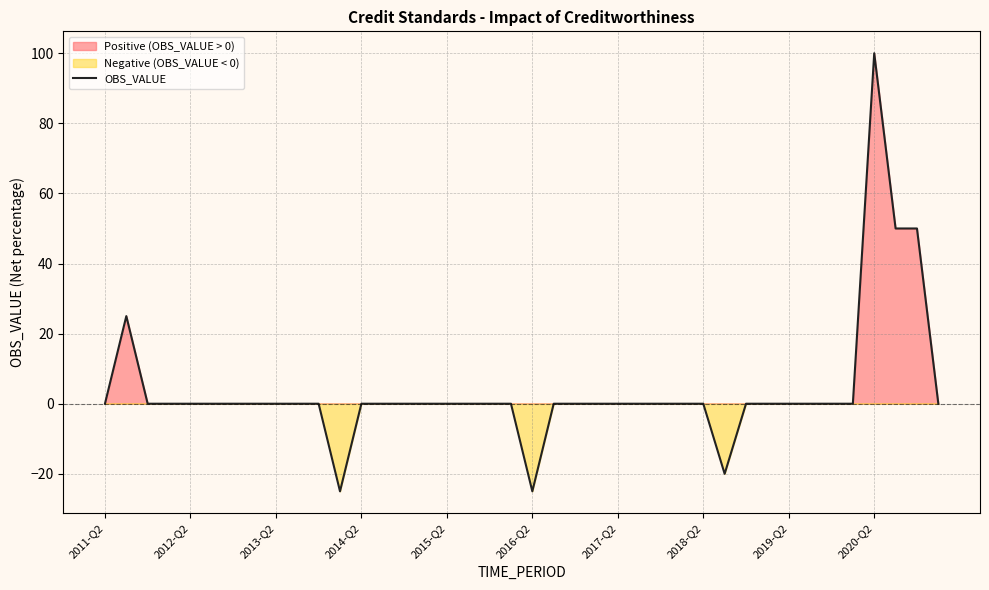

At which label does OBS_VALUE reach its peak?

2020-Q2